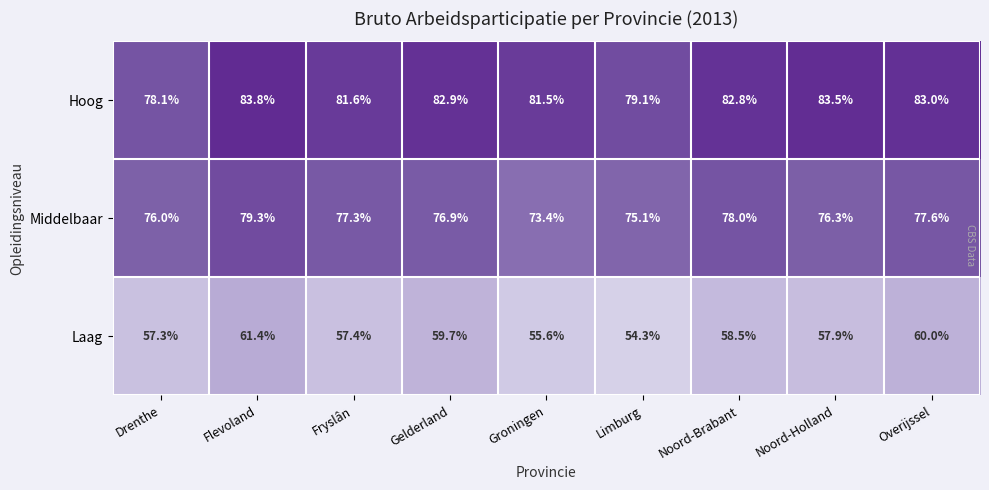

The Hoog series shows 81.6 at Fryslân. True or false?

True